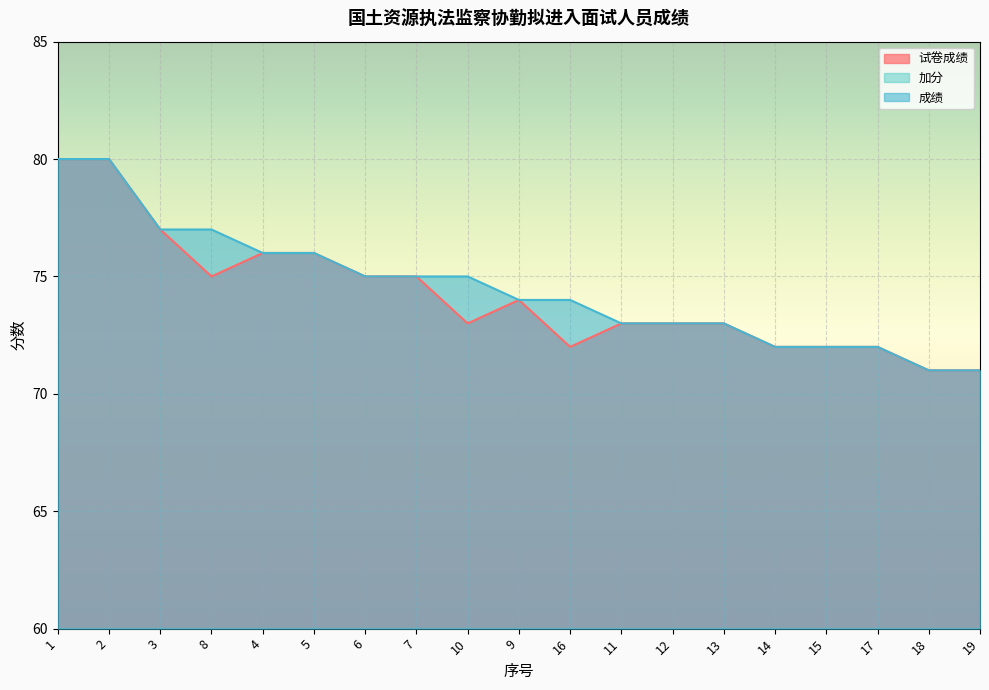

Which series has the largest range (max minus min)?

试卷成绩